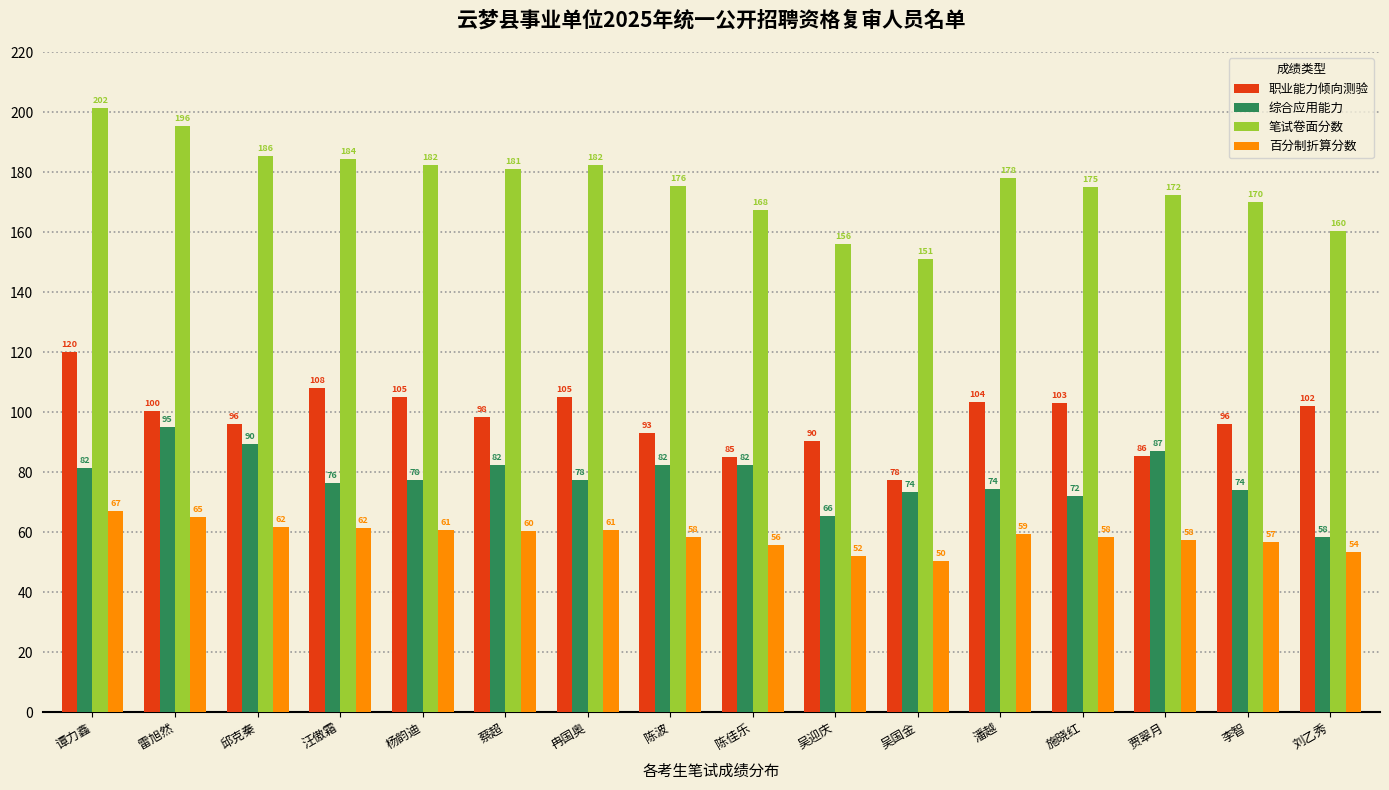

Where does the 笔试卷面分数 series first go above 178?

谭力鑫